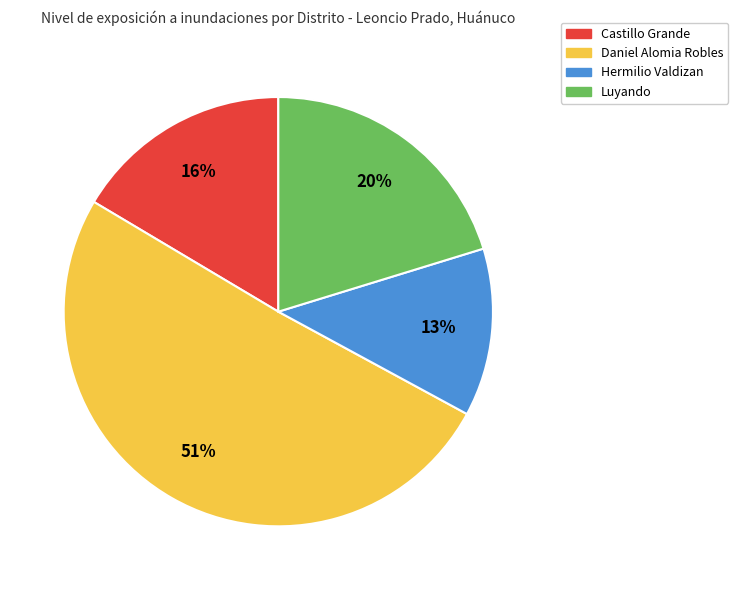

Is it true that Luyando is 20% of the pie?

True